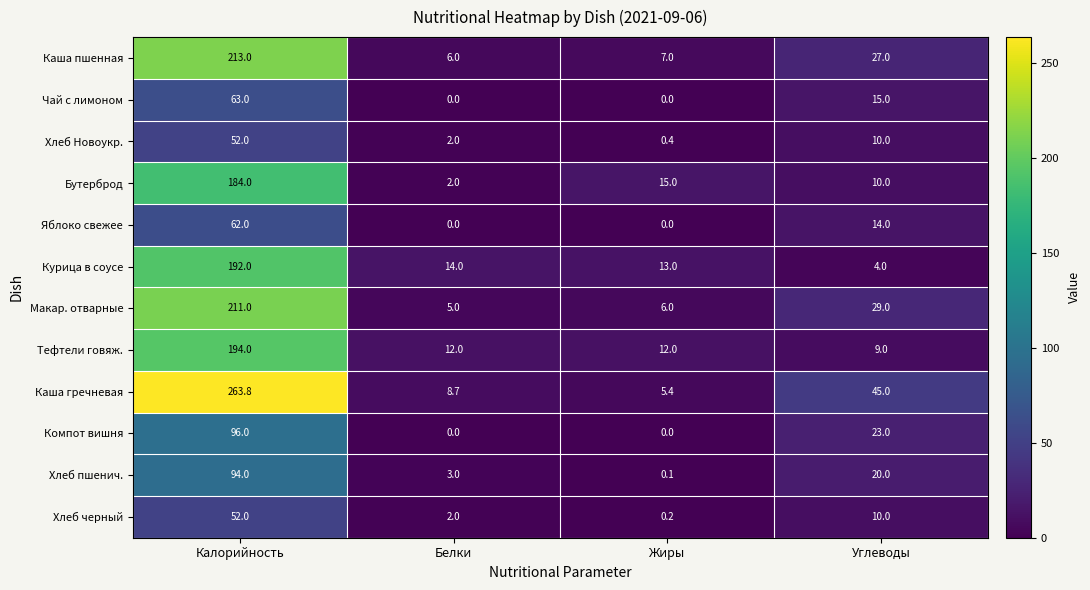

The Чай с лимоном series shows 35.4 at Калорийность. True or false?

False